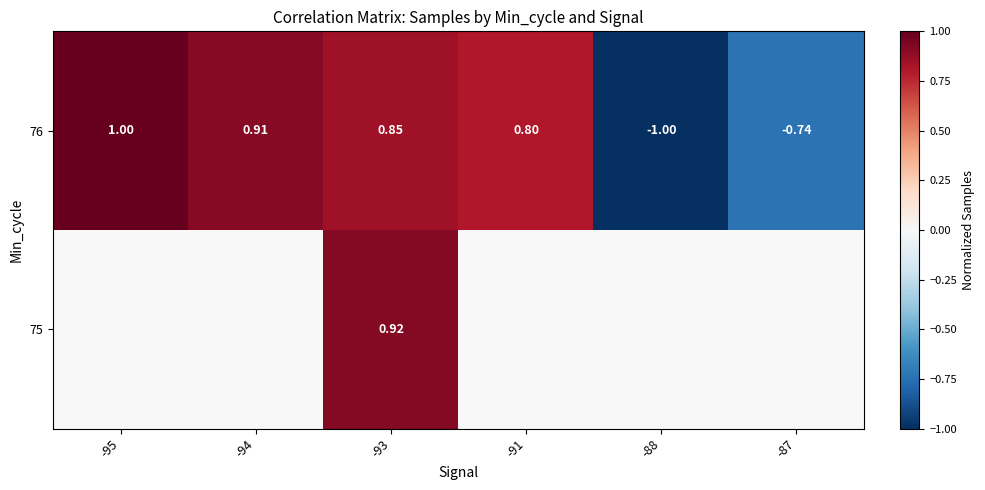

Count the number of data series in this chart.

2